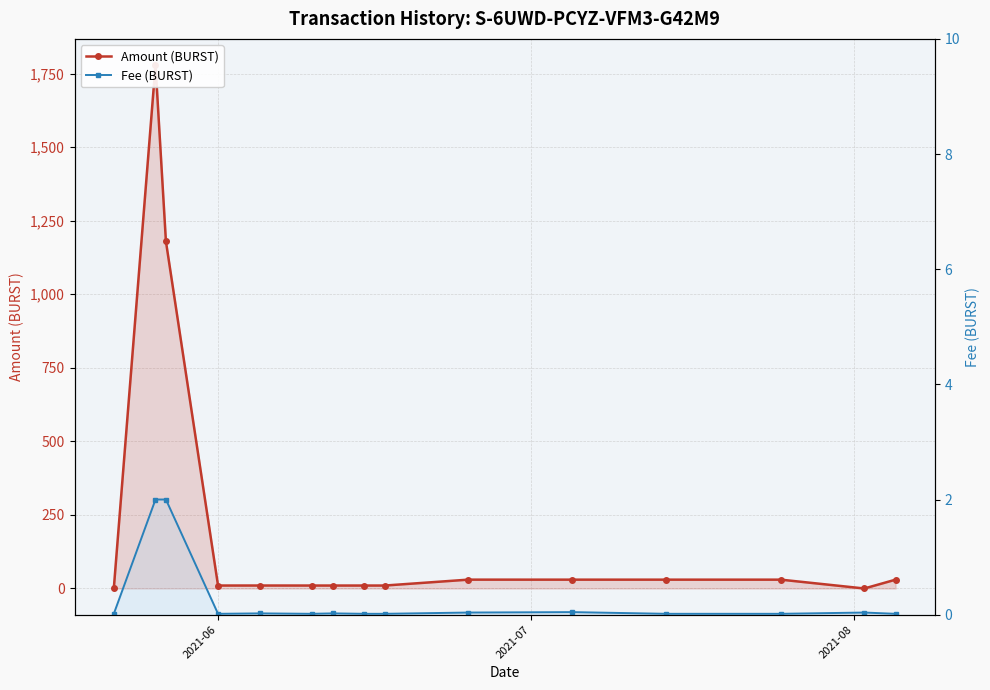

What are all the series names shown in the legend?

Amount (BURST), Fee (BURST)